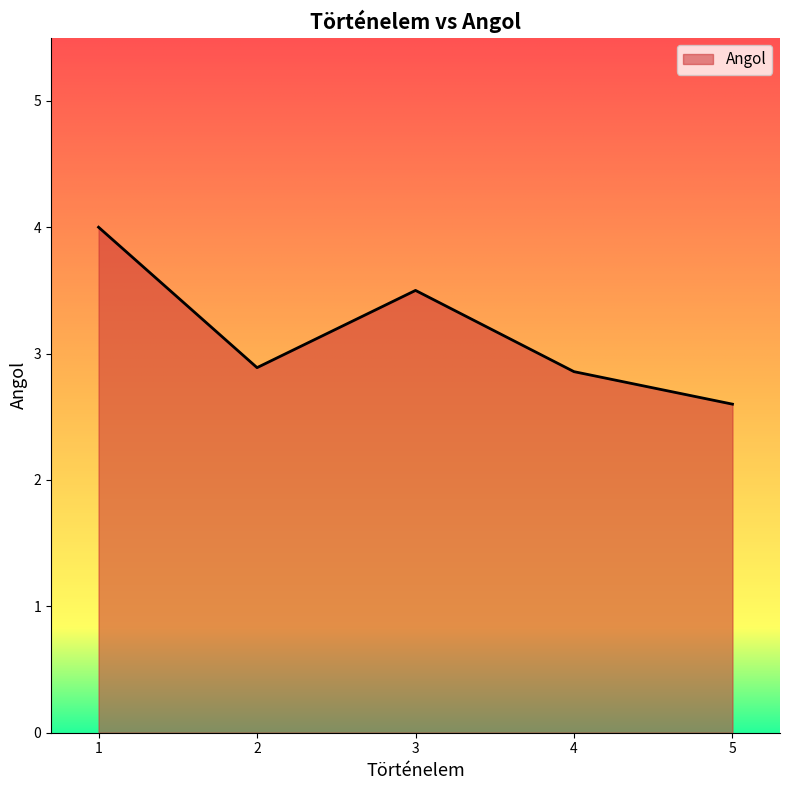

What is the difference between the maximum and minimum values?

1.4